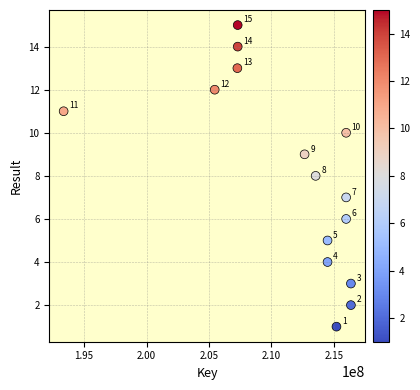

What Y value in the scatter plot is closest to 8?

8